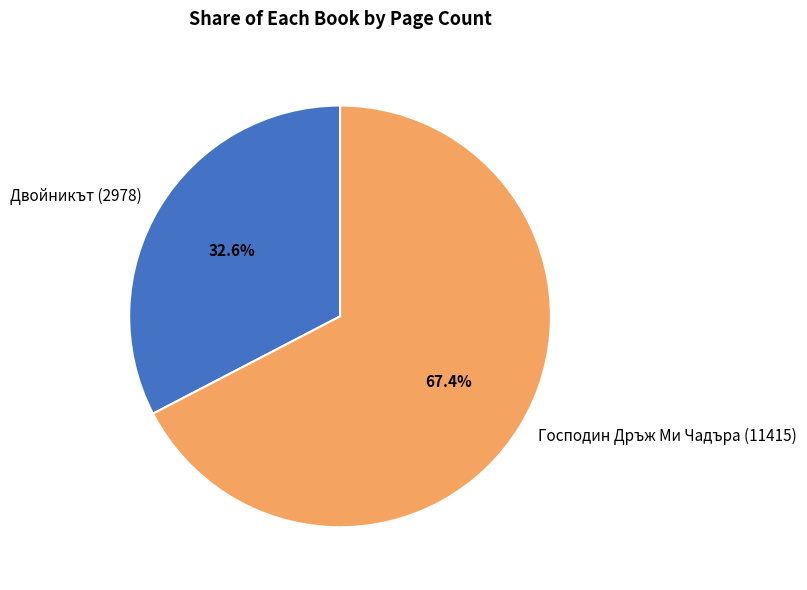

Is there a majority slice in this chart?

Yes